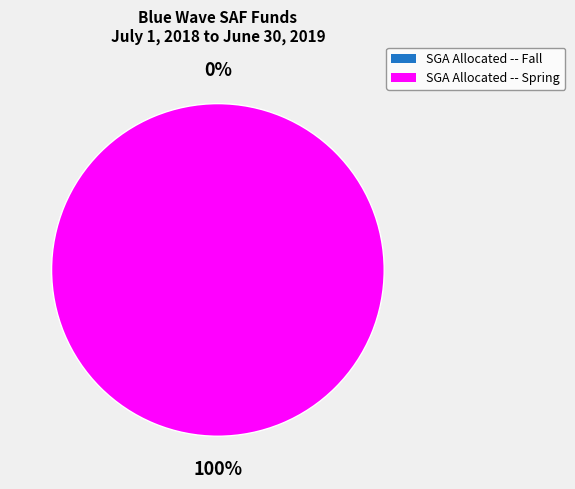

Count the number of slices in the pie.

2